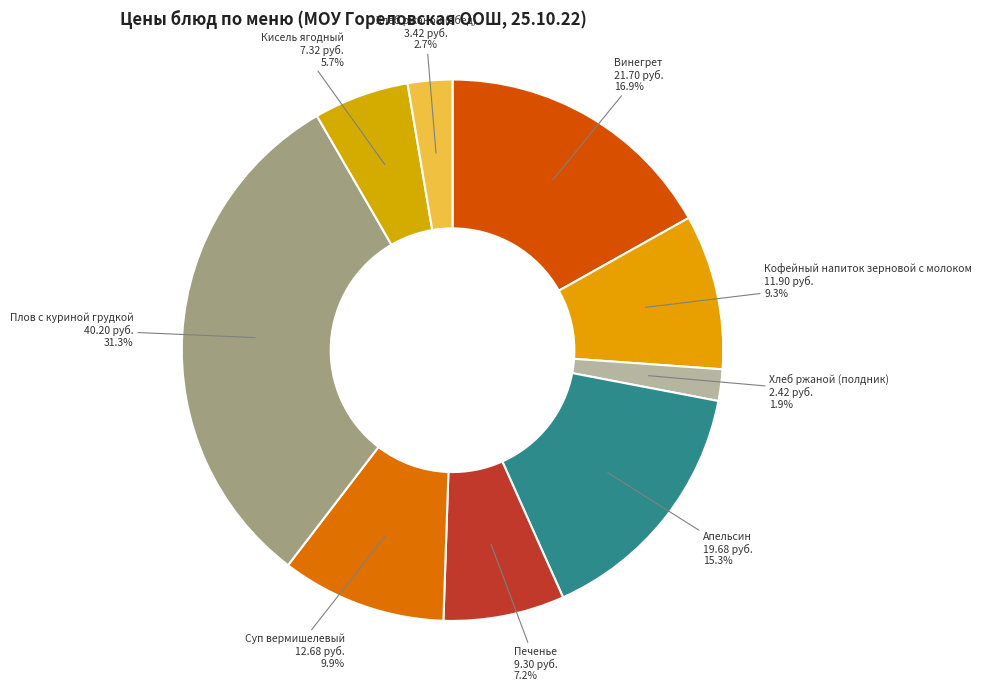

To the nearest percent, what percentage of the pie is Винегрет?

17%